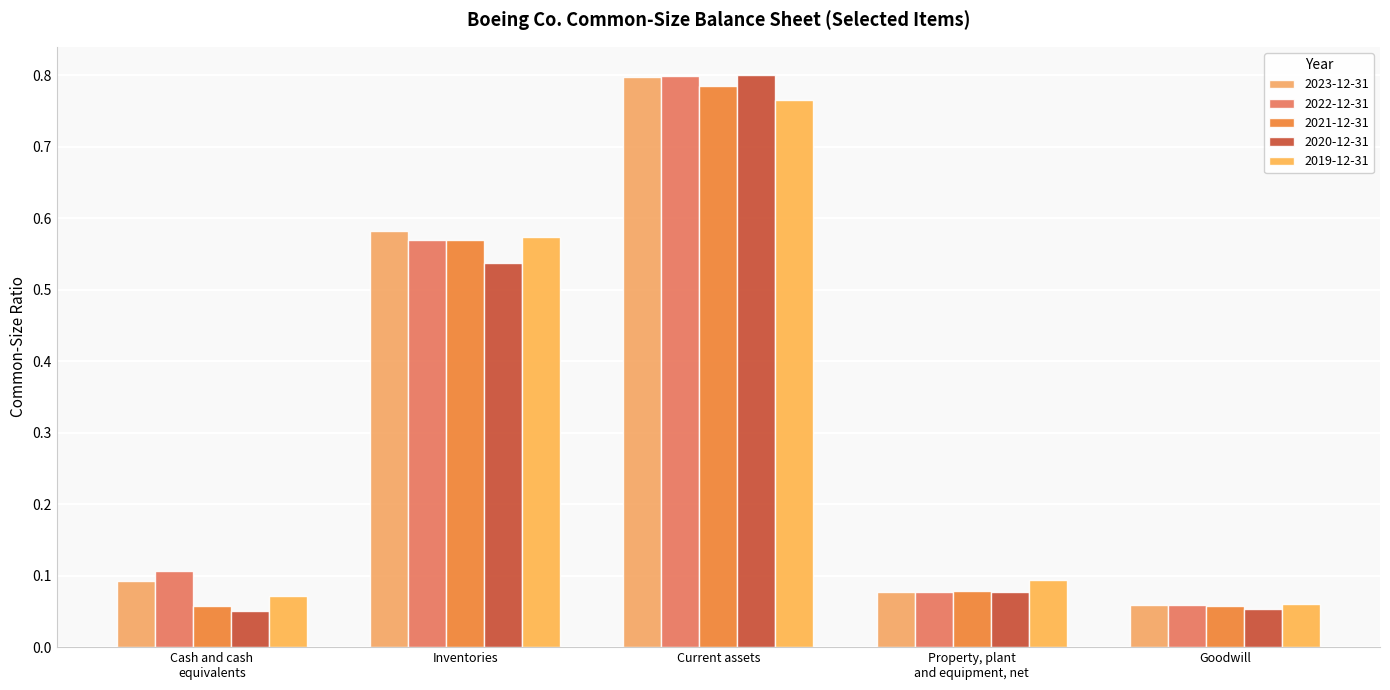

What is the smallest value displayed?

0.1